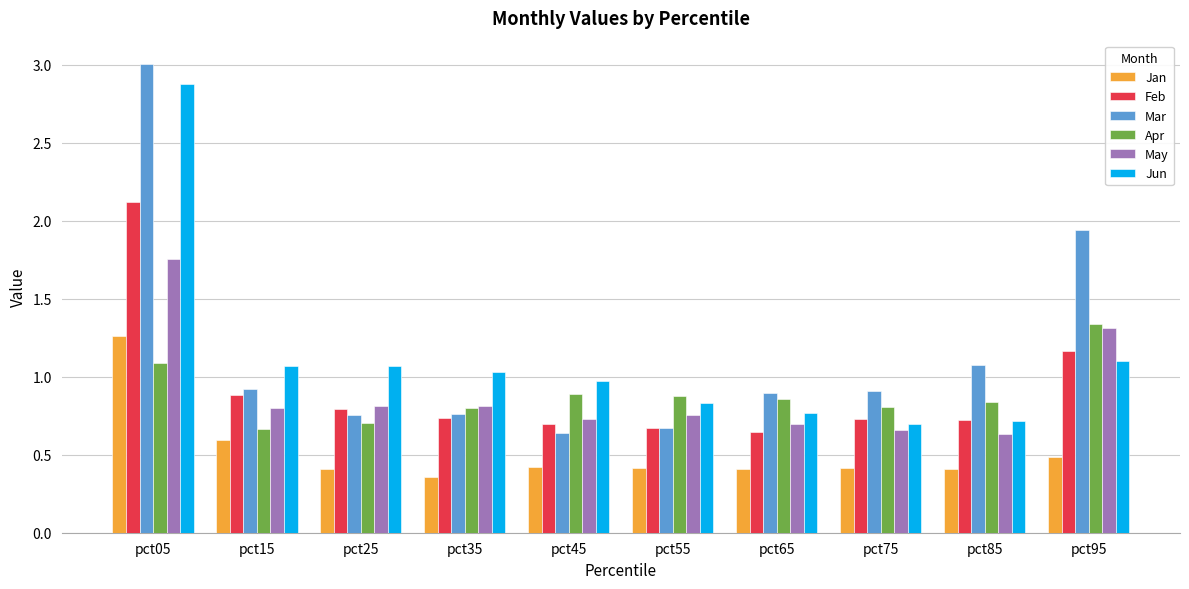

At which label does Jun reach its peak?

pct05